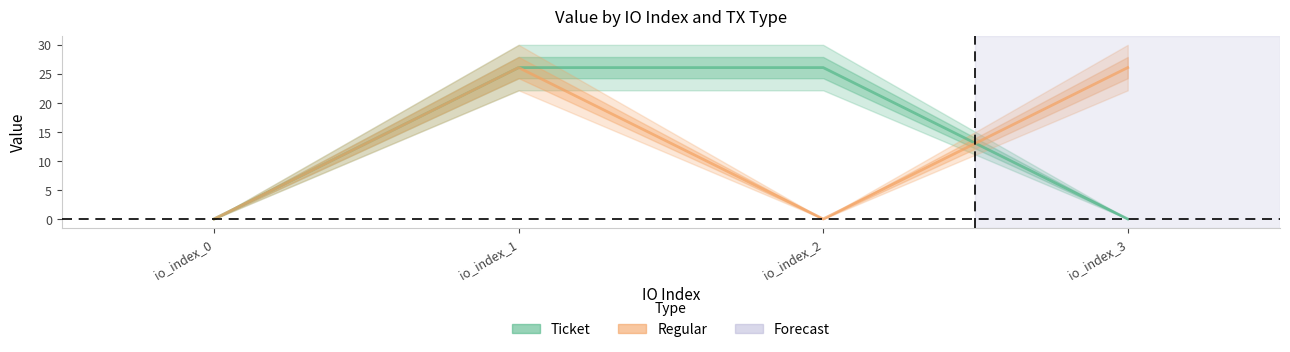

Reading left to right, what are all the values shown in this chart?

Ticket: 0.0	26.1	26.1	0.0
Regular: 0.0	26.1	0.0	26.1